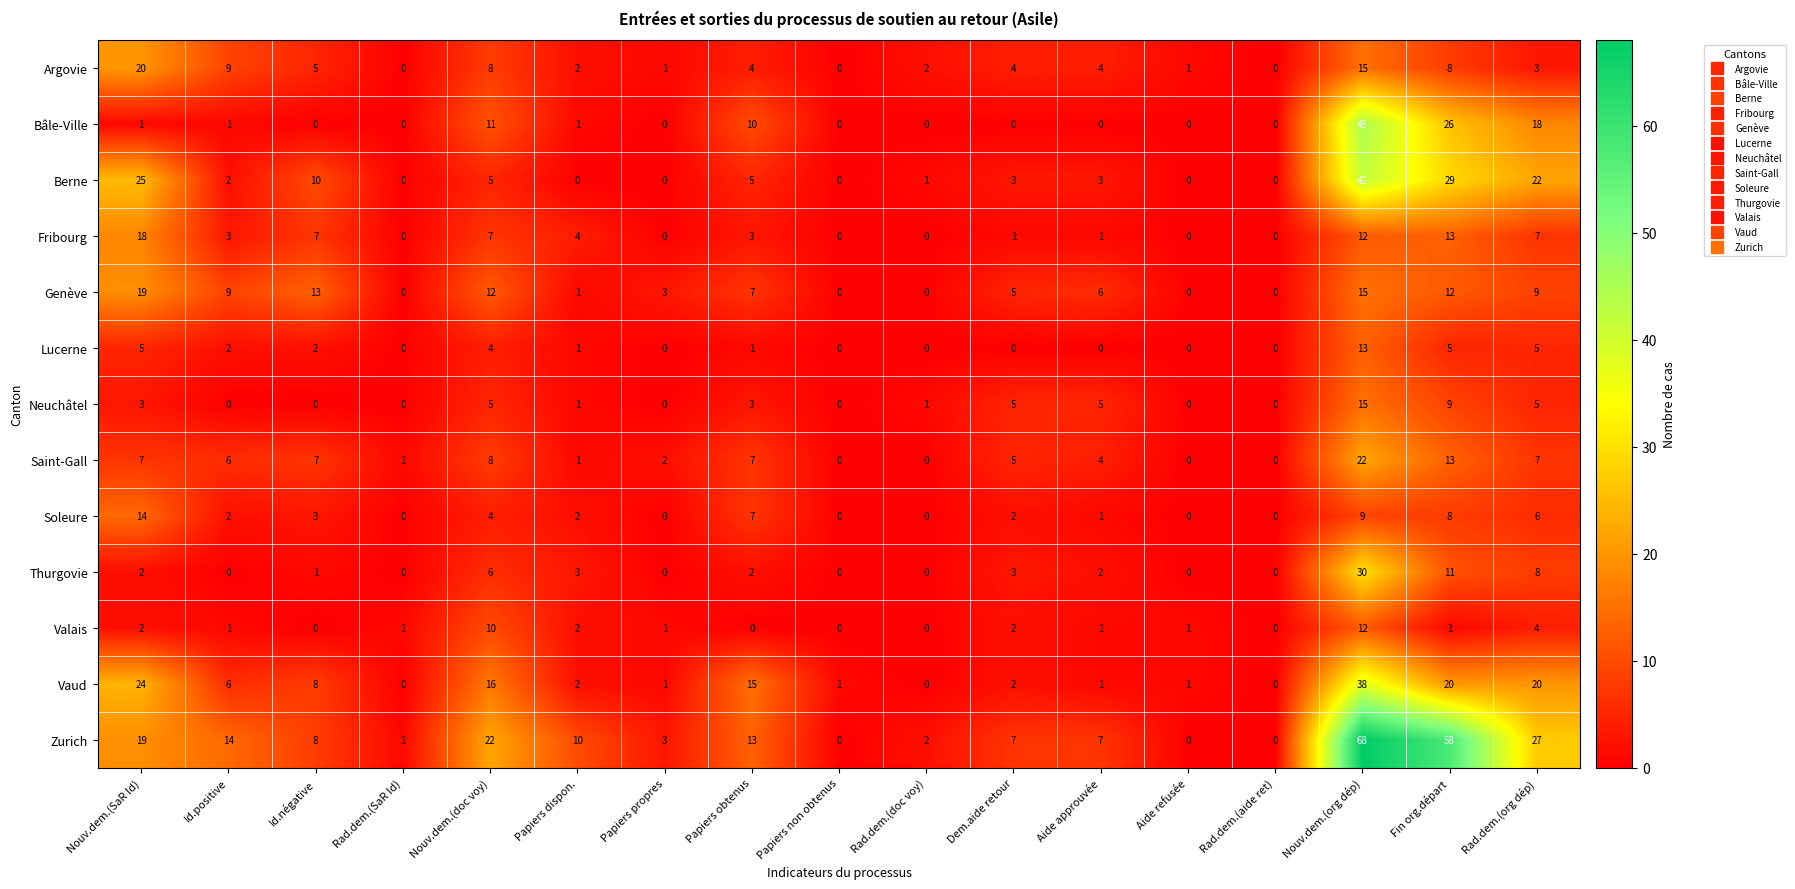

At how many categories does at least one series exceed 37?

2